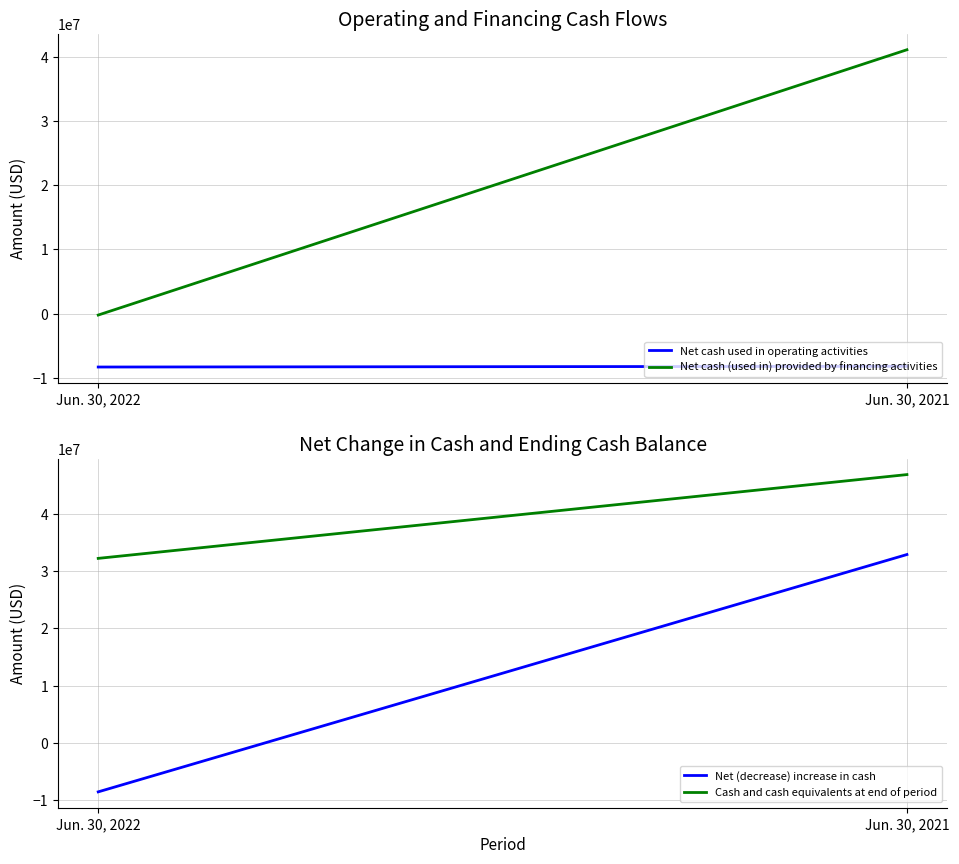

What is the average value of the Cash and cash equivalents at end of period series?

39524416